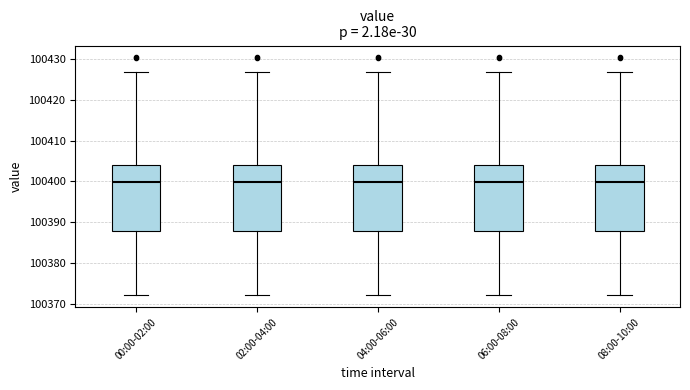

Reading left to right, transcribe this box plot: for each box, give where its median line is, the range the box spans, and where its two whiskers end, as read against the y-axis. The values are not printed on the chart, so give them approximately, as read against the axis.

00:00-02:00: median 100400, box 100388 to 100404, whiskers 100372 to 100427
02:00-04:00: median 100400, box 100388 to 100404, whiskers 100372 to 100427
04:00-06:00: median 100400, box 100388 to 100404, whiskers 100372 to 100427
06:00-08:00: median 100400, box 100388 to 100404, whiskers 100372 to 100427
08:00-10:00: median 100400, box 100388 to 100404, whiskers 100372 to 100427